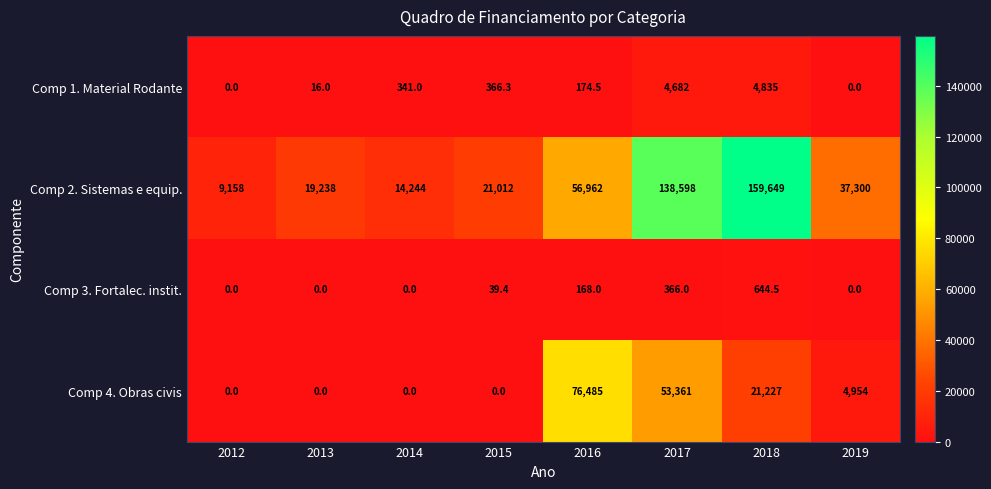

What is the difference between the maximum and minimum values in the Comp 3. Fortalec. instit. series?

644.5